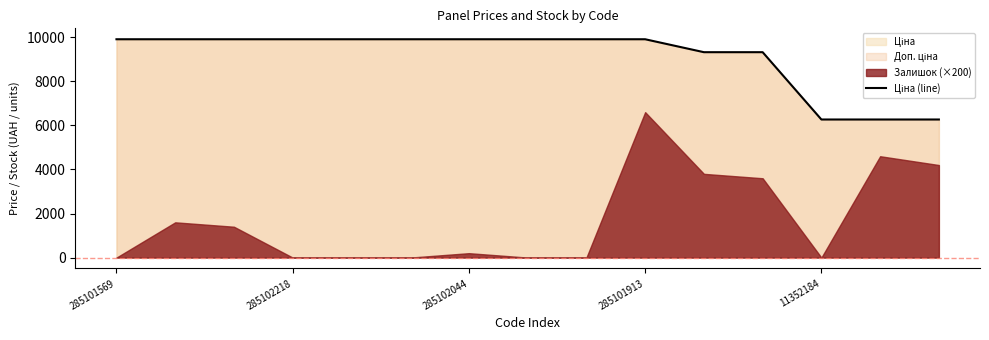

What is the difference between the second highest and minimum values?

3641.8